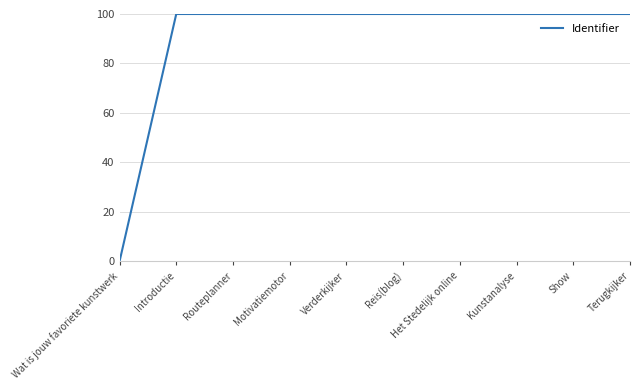

True or false: the data shows 100.0 at Terugkijker.

True